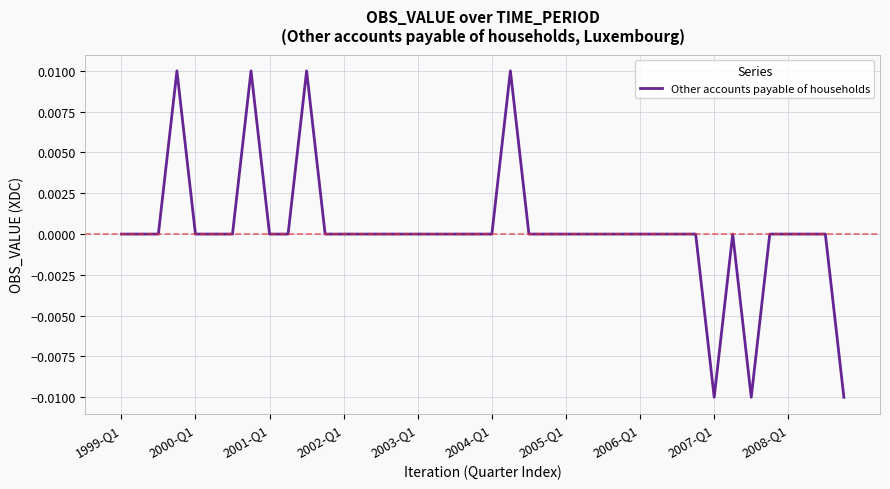

Is this an area chart (filled region under the line)?

No